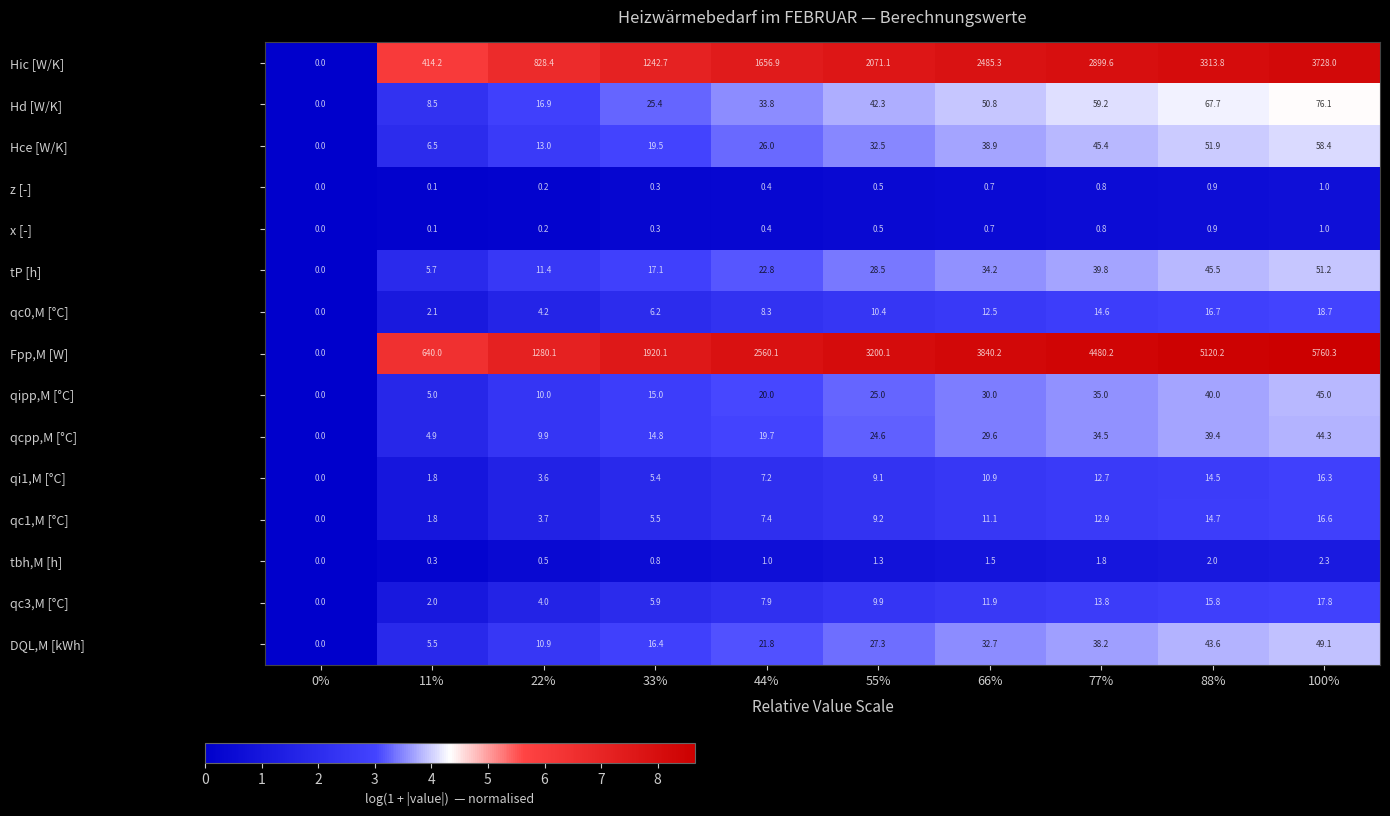

What is the difference between the maximum and minimum values in the Hd [W/K] series?

76.1